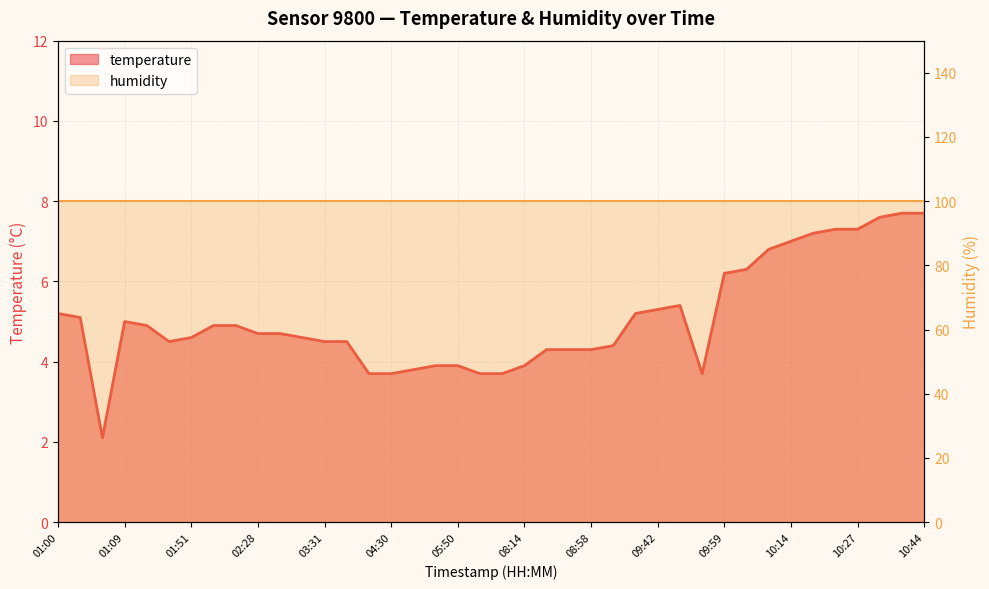

The value of temperature_line at 08:58 is 1.8. True or false?

False